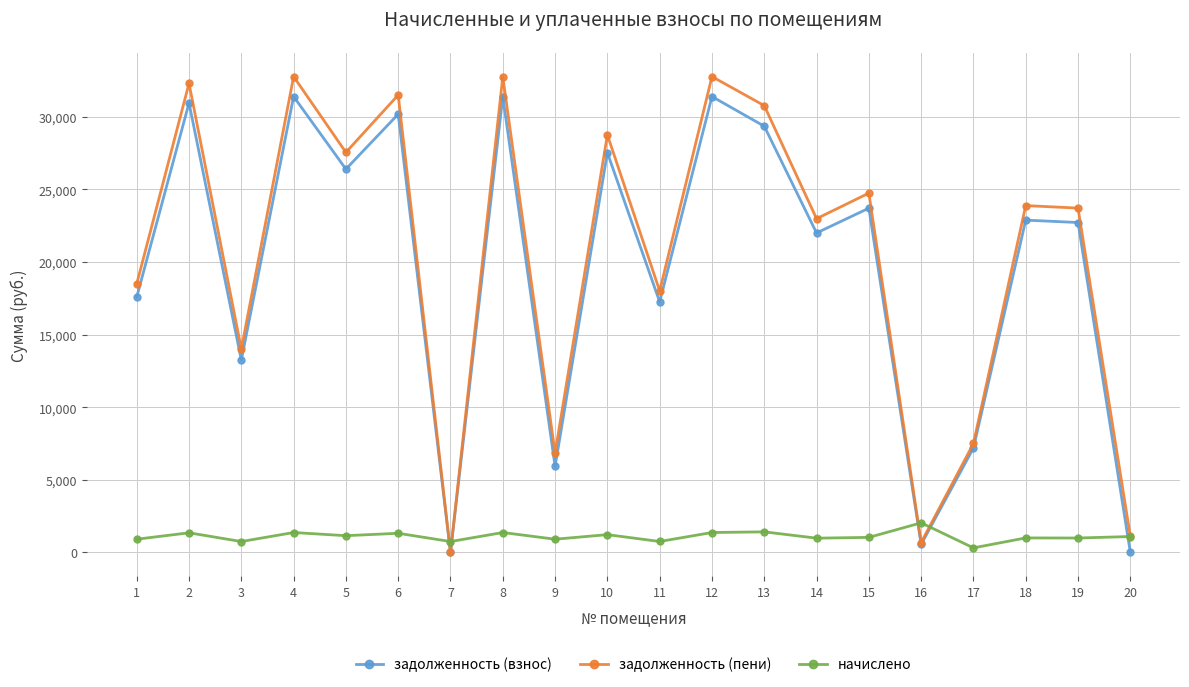

What is the sum of the задолженность (пени) values at 20 and 8?

33880.4